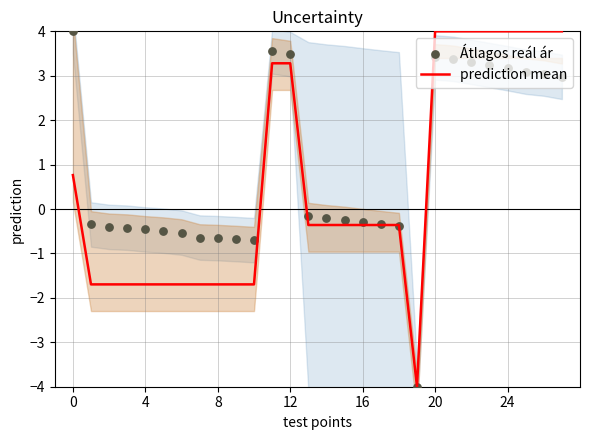

Which series reaches the maximum Y coordinate?

prediction mean